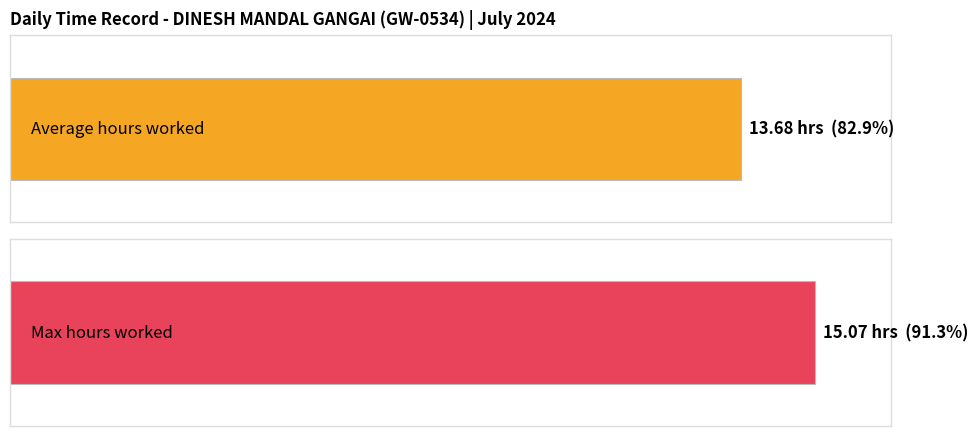

How many series are shown in this chart?

2